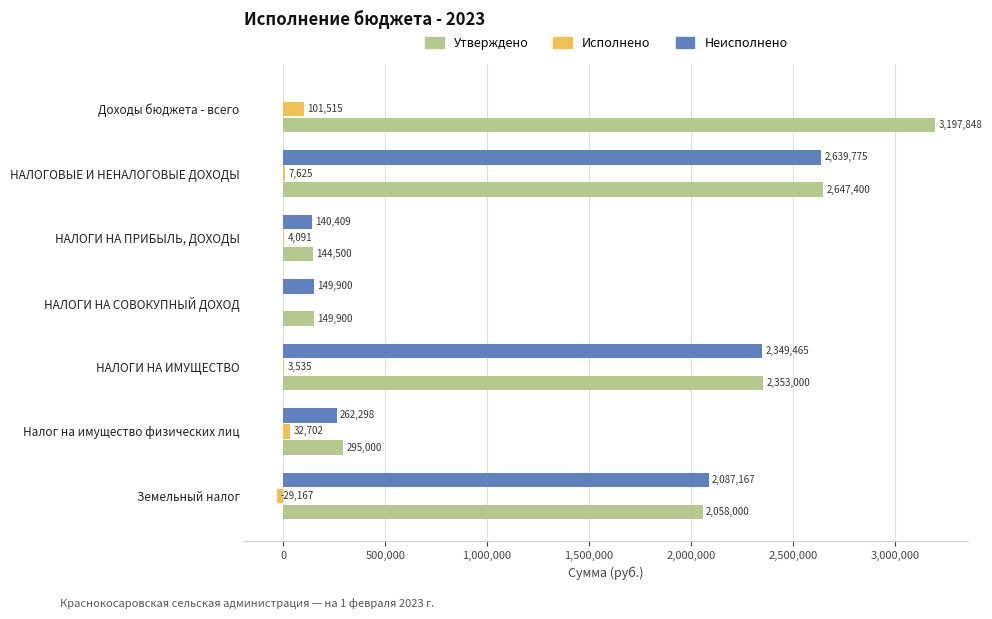

What are all the series names shown in the legend?

Утверждено, Исполнено, Неисполнено